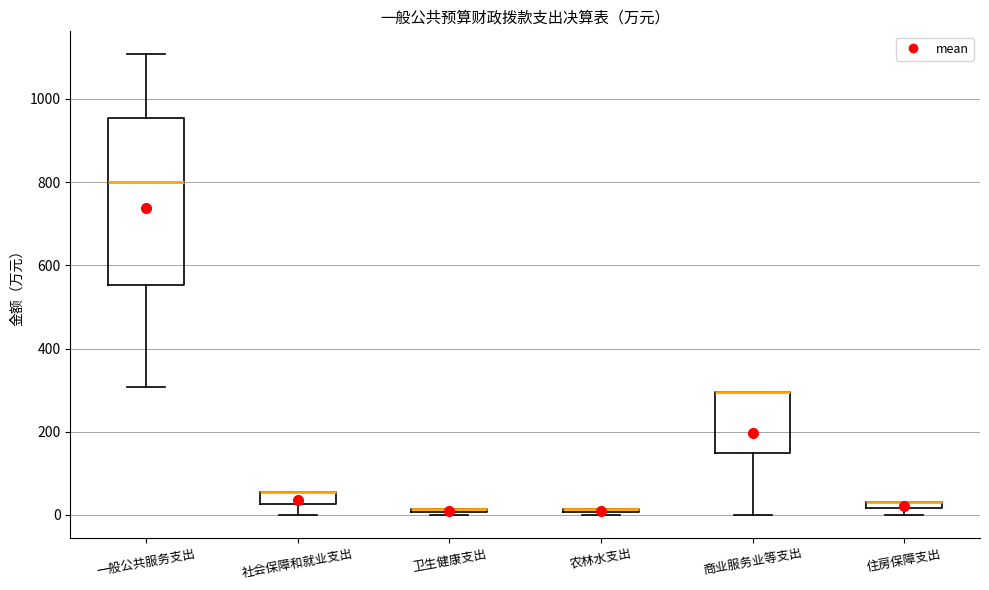

Where is the lower edge of the box for 住房保障支出 on the y-axis? The values are not printed on the chart, so give them approximately, as read against the axis.

20